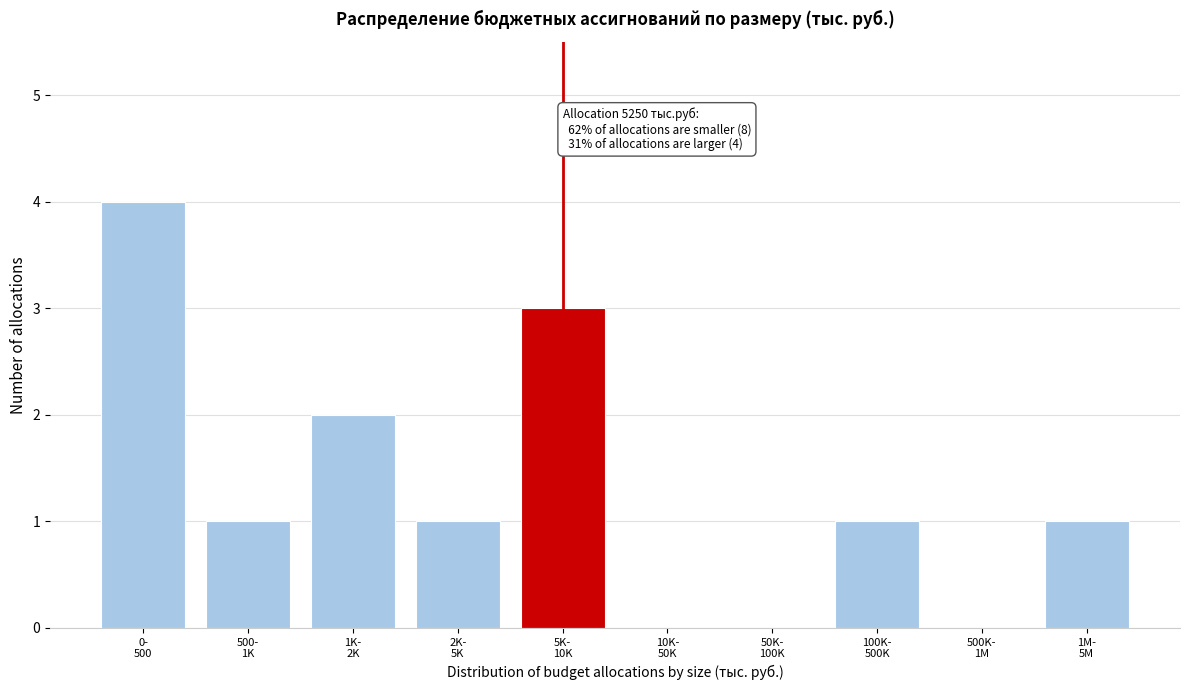

What is the maximum value shown in the chart?

4